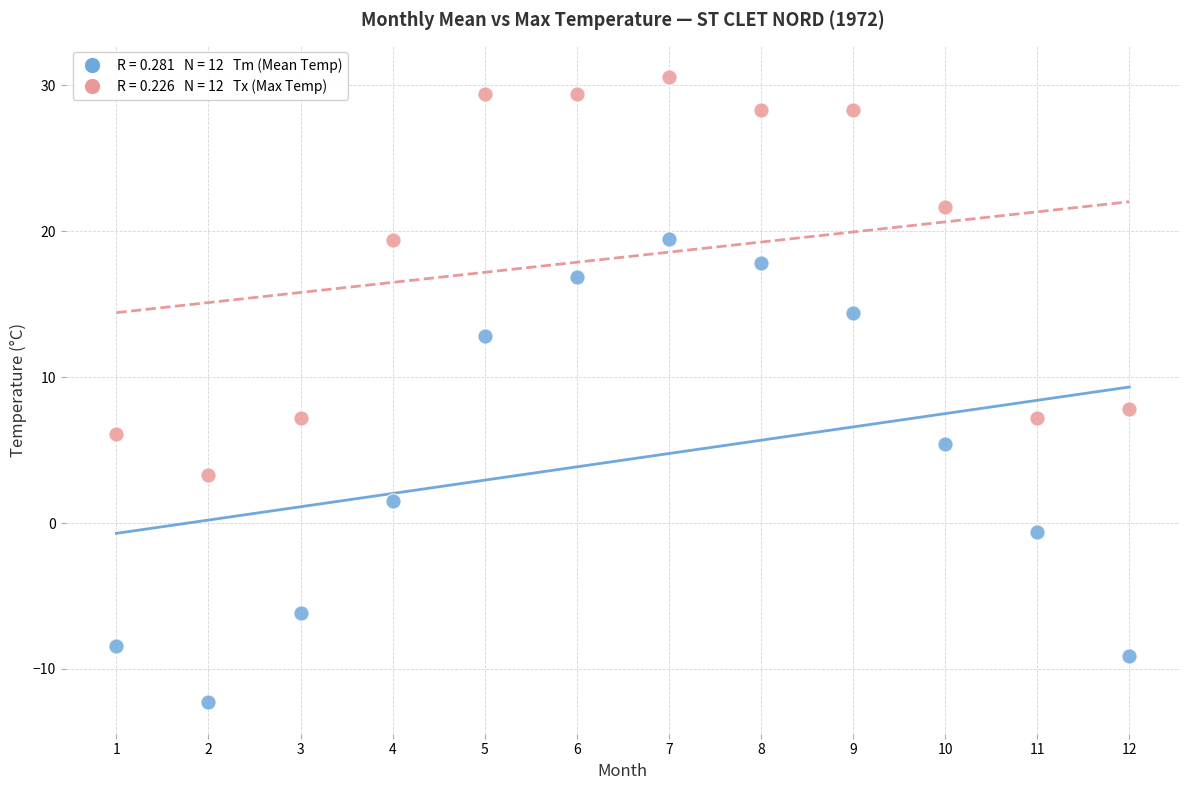

Across all data points, what is the range of Y values (max minus min)?

42.9